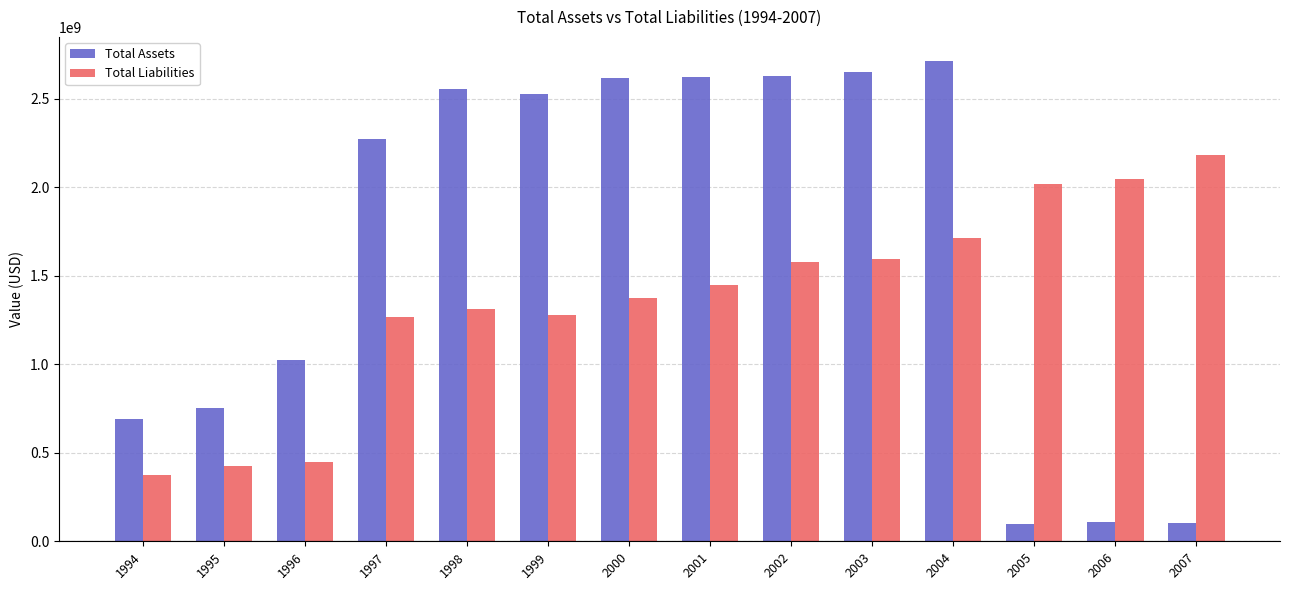

What is the spread (max minus min) of values at 1994?

316200000